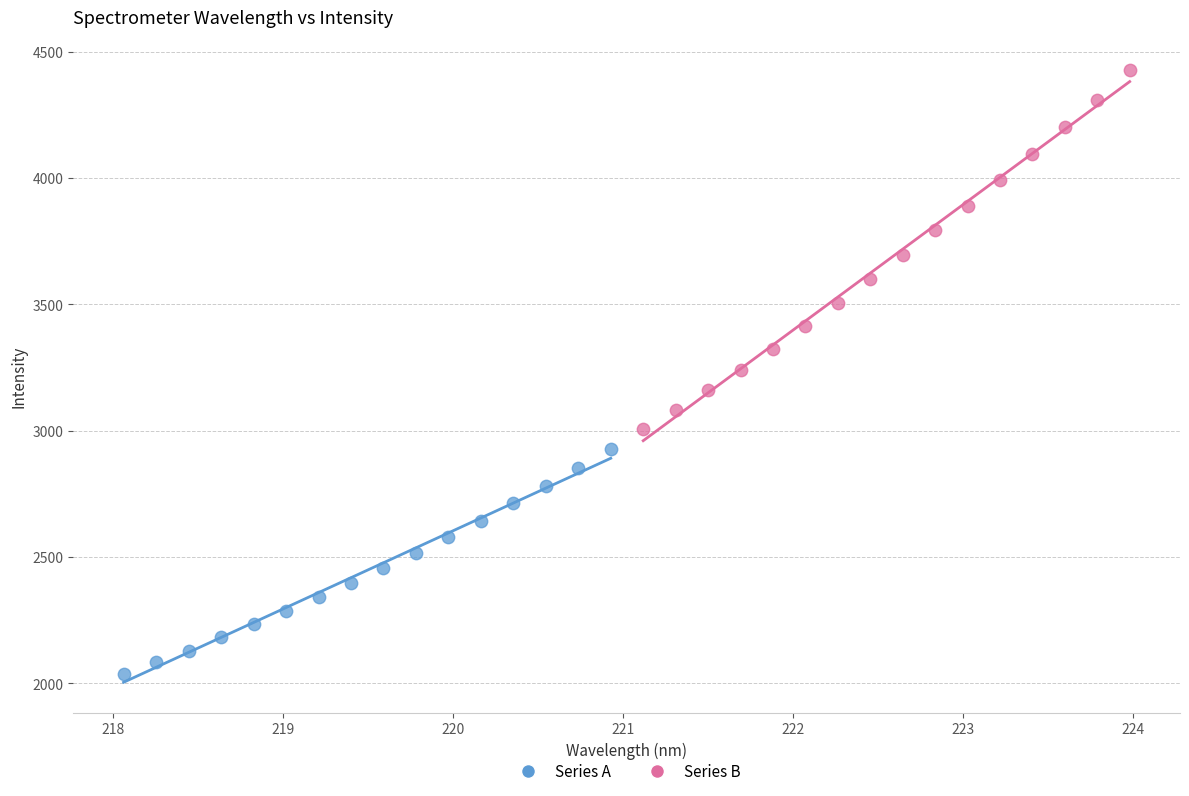

Which series reaches the minimum Y coordinate?

Series A